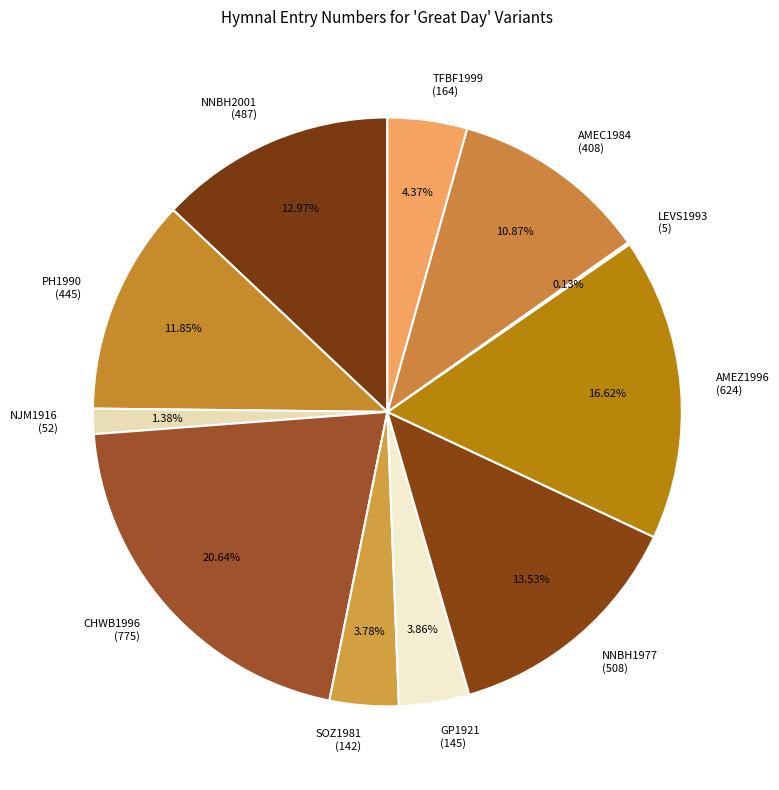

What is the ratio of the value at TFBF1999 (164) to the value at PH1990 (445)?

0.4